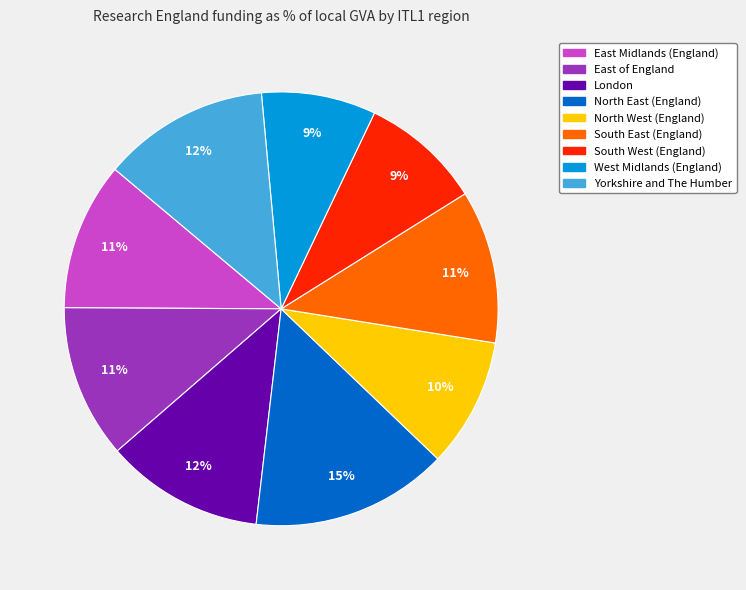

Is it true that Yorkshire and The Humber is 12% of the pie?

True